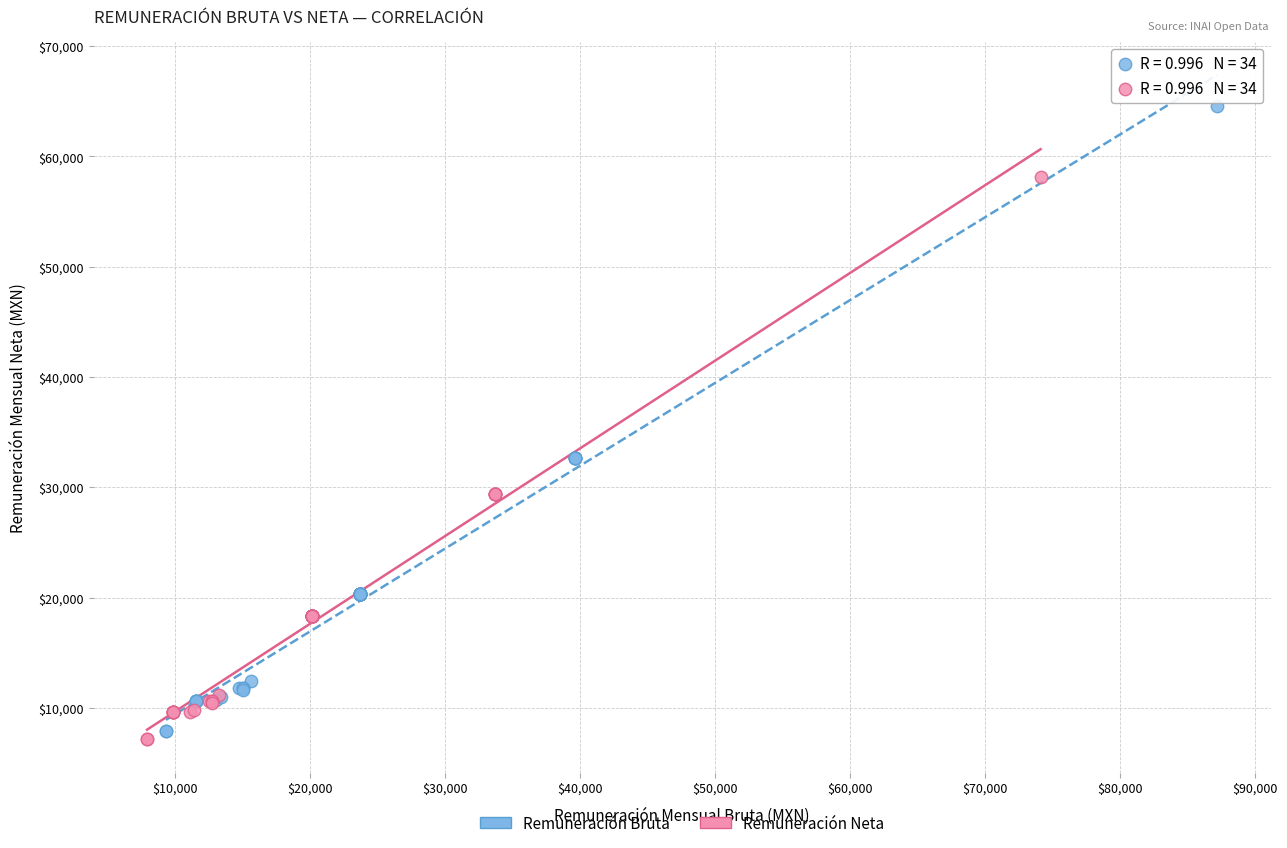

Which series reaches the maximum Y coordinate?

Remuneración Bruta